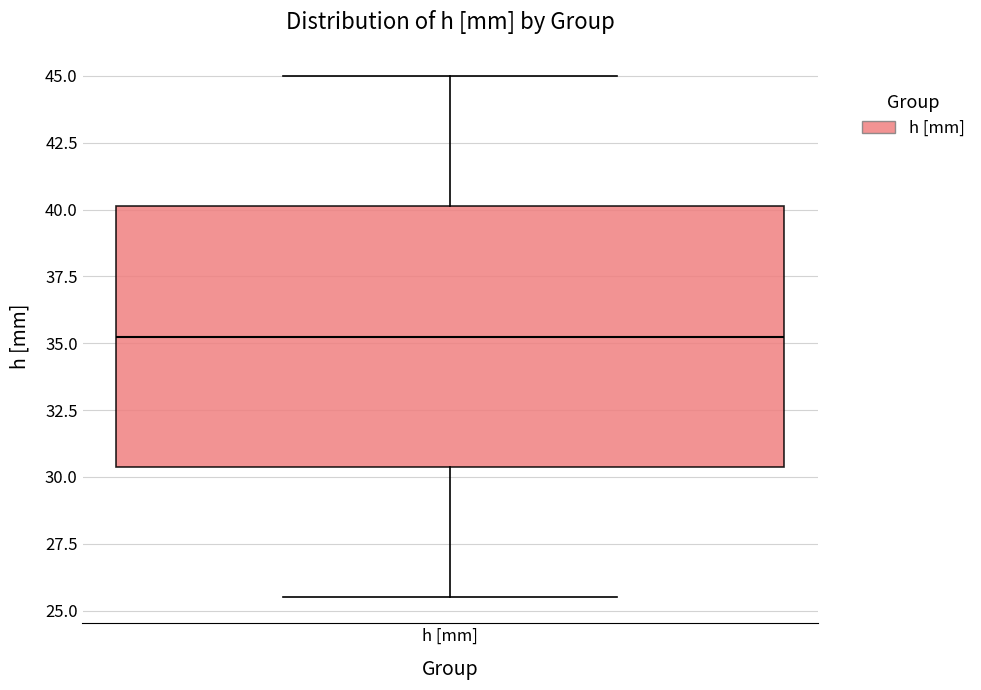

Transcribe this box plot: give where the median line is, the range the box spans, and where the two whiskers end, as read against the y-axis. The values are not printed on the chart, so give them approximately, as read against the axis.

median 35.5, box 30.5 to 40.0, whiskers 25.5 to 45.0